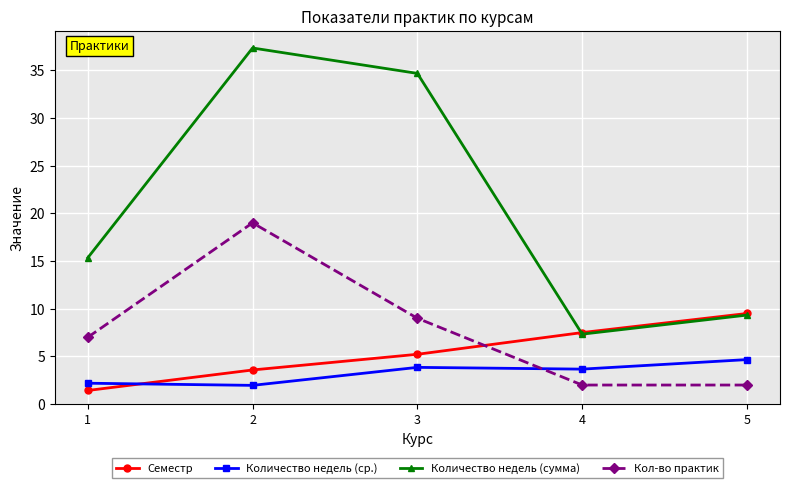

Is it true that Количество недель (ср.) equals 2.0 at 2?

True